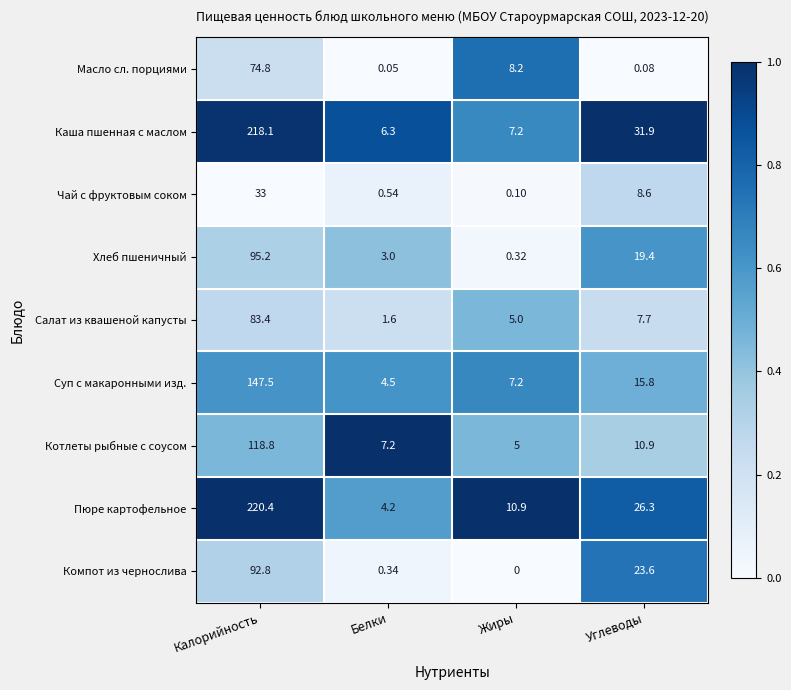

Rank the series at Углеводы from highest to lowest value.

Каша пшенная с маслом, Пюре картофельное, Компот из чернослива, Хлеб пшеничный, Суп с макаронными изд., Котлеты рыбные с соусом, Чай с фруктовым соком, Салат из квашеной капусты, Масло сл. порциями